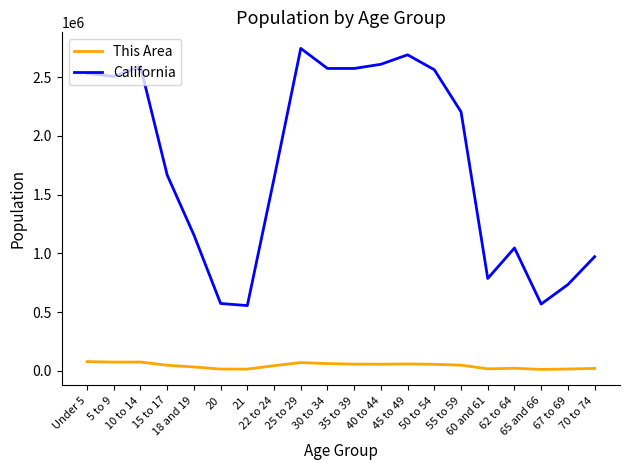

What is the sum of the This Area values at 55 to 59 and 18 and 19?

82135